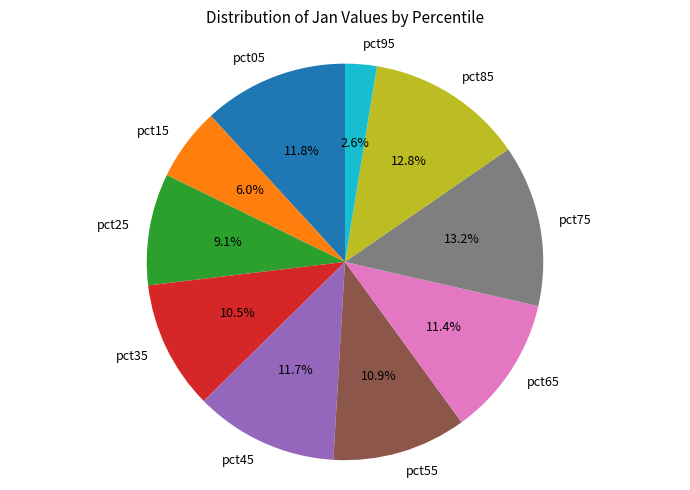

Is pct65 the majority of the pie?

No